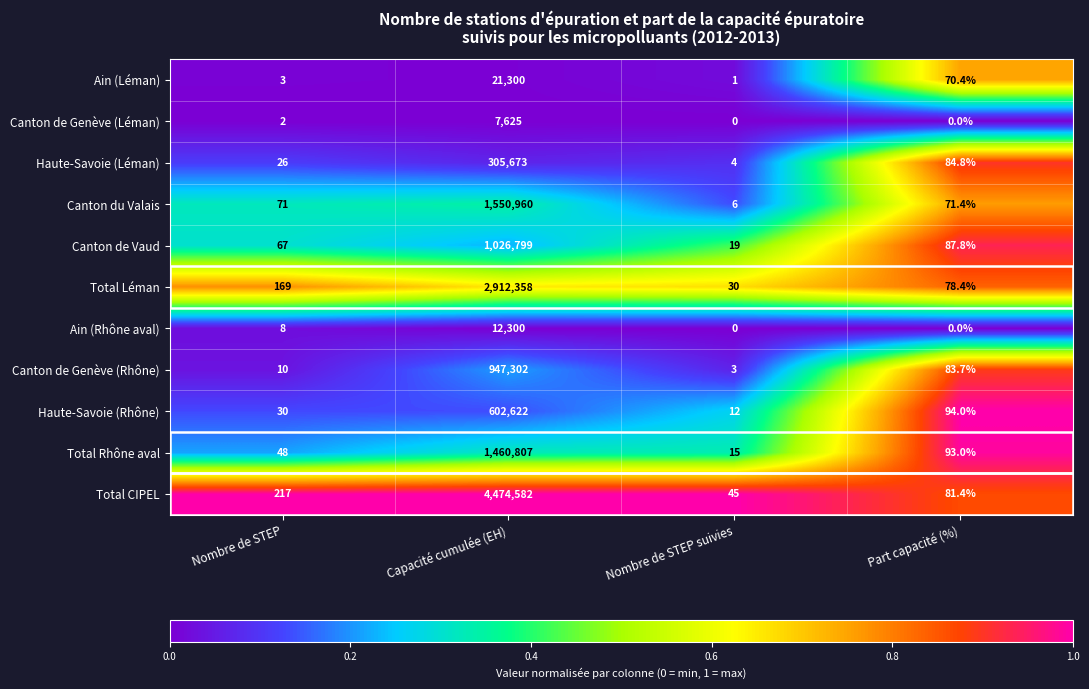

Is it true that Total Léman equals 109.3 at Nombre de STEP?

False